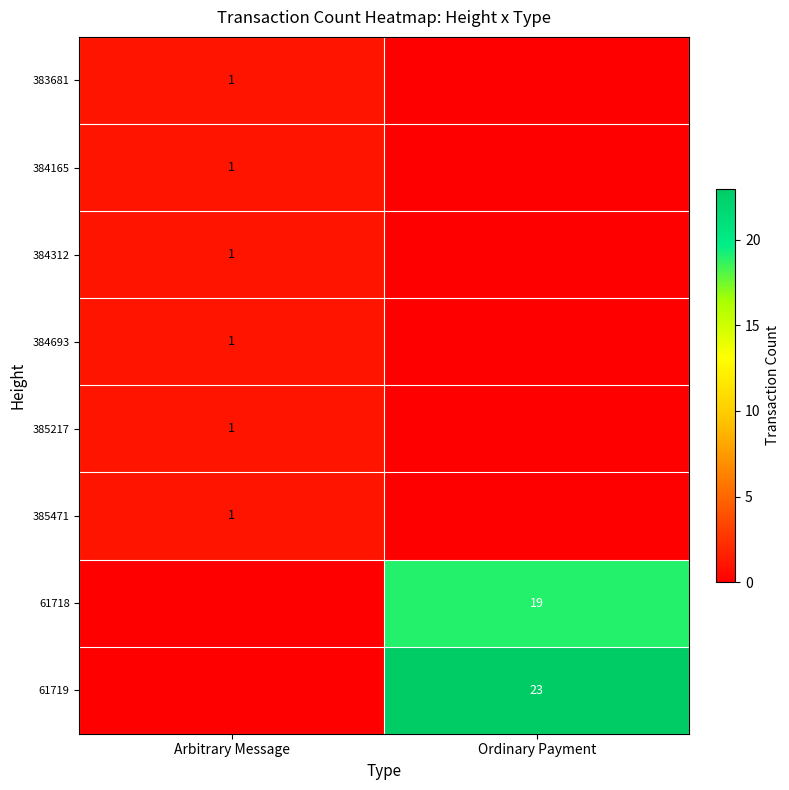

The 385217 series shows 1 at Arbitrary Message. True or false?

True